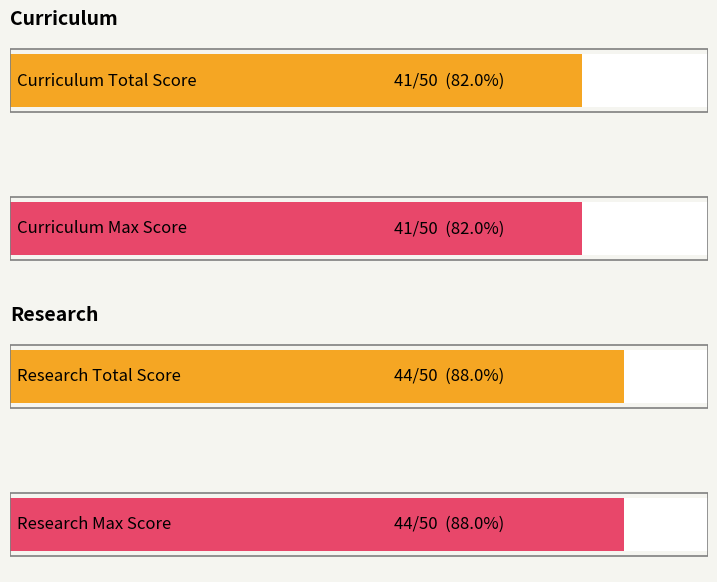

Does the chart contain any negative values?

No